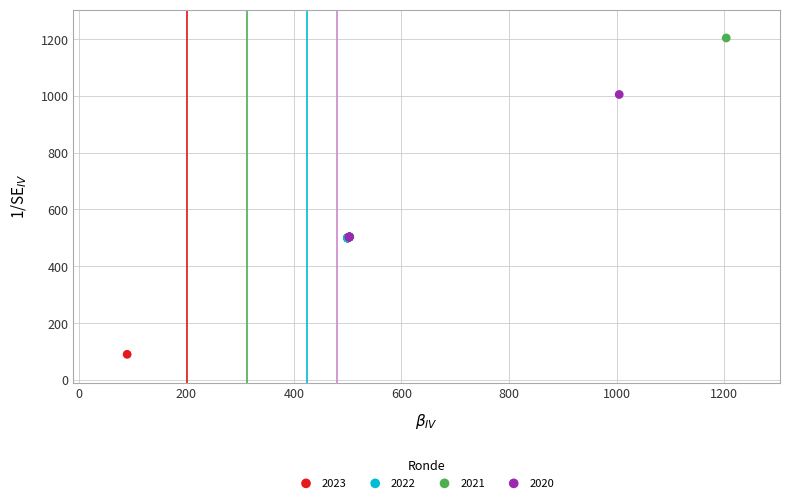

Which series contains the lowest Y value?

2023